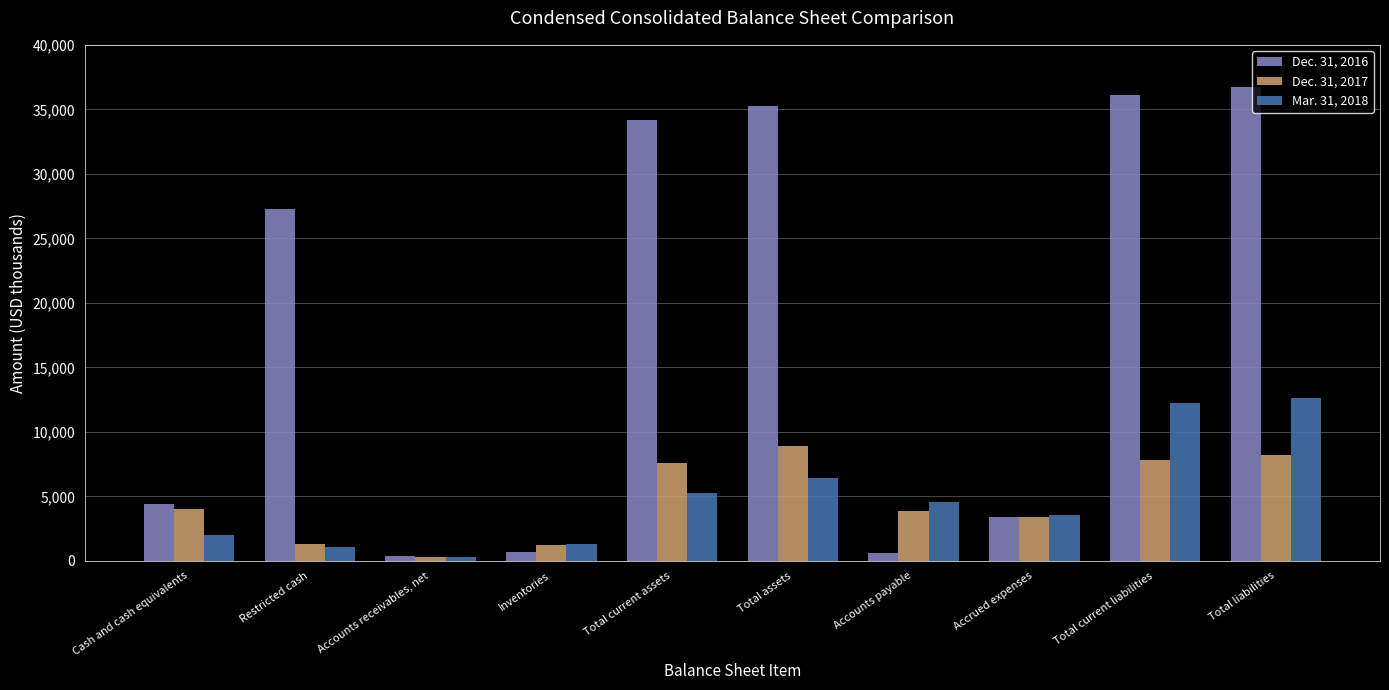

What is the greatest value displayed?

36729